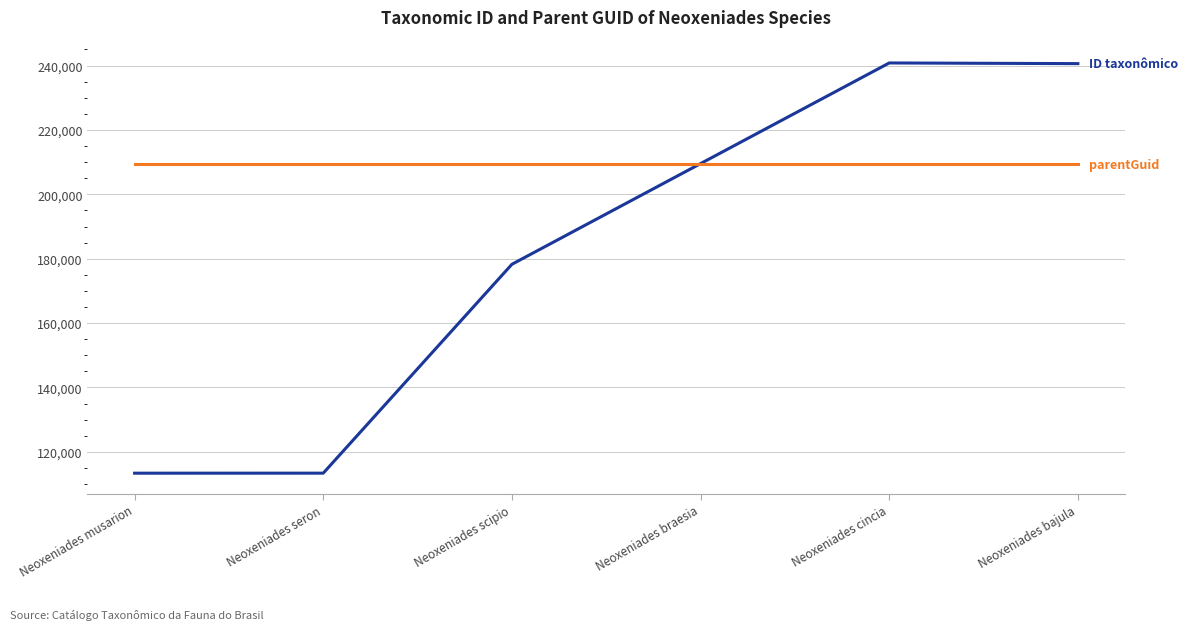

What is the greatest value displayed?

240816